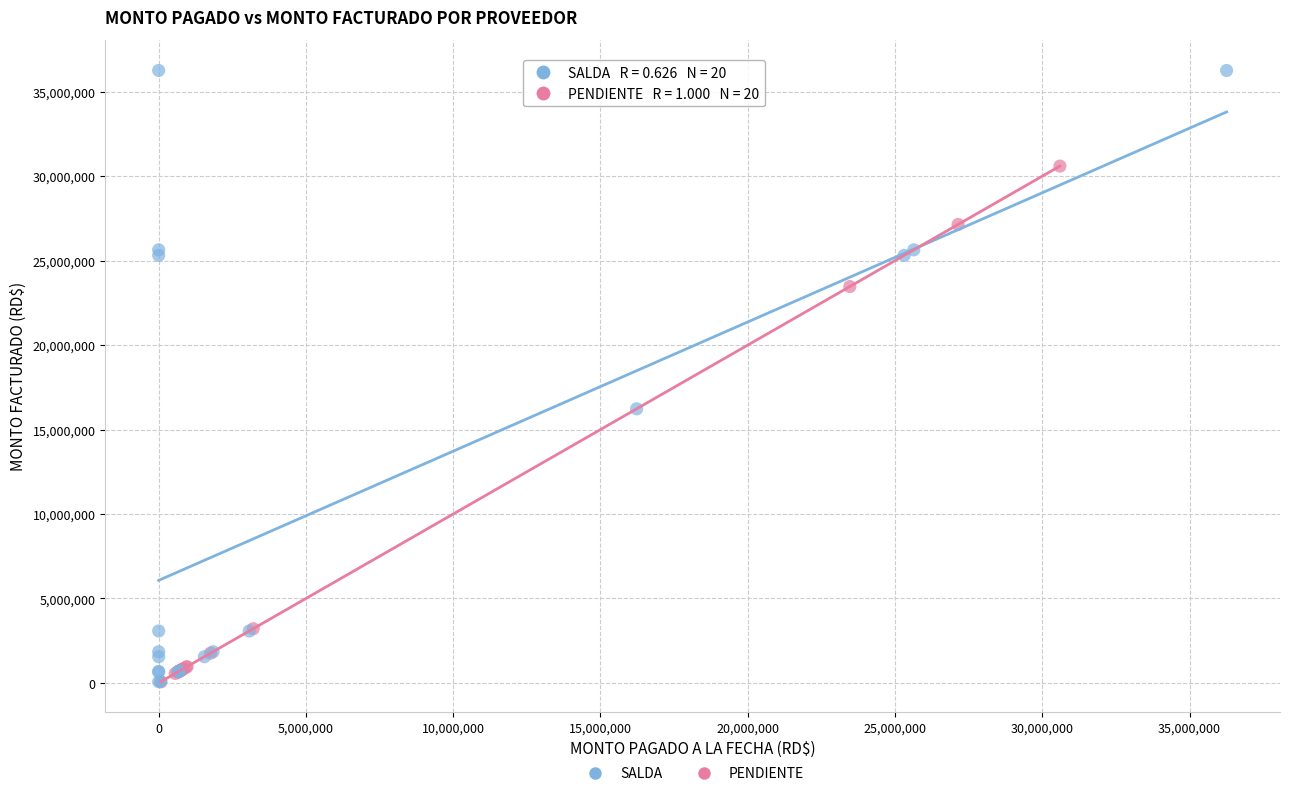

Which series has the widest spread of Y values?

SALDA